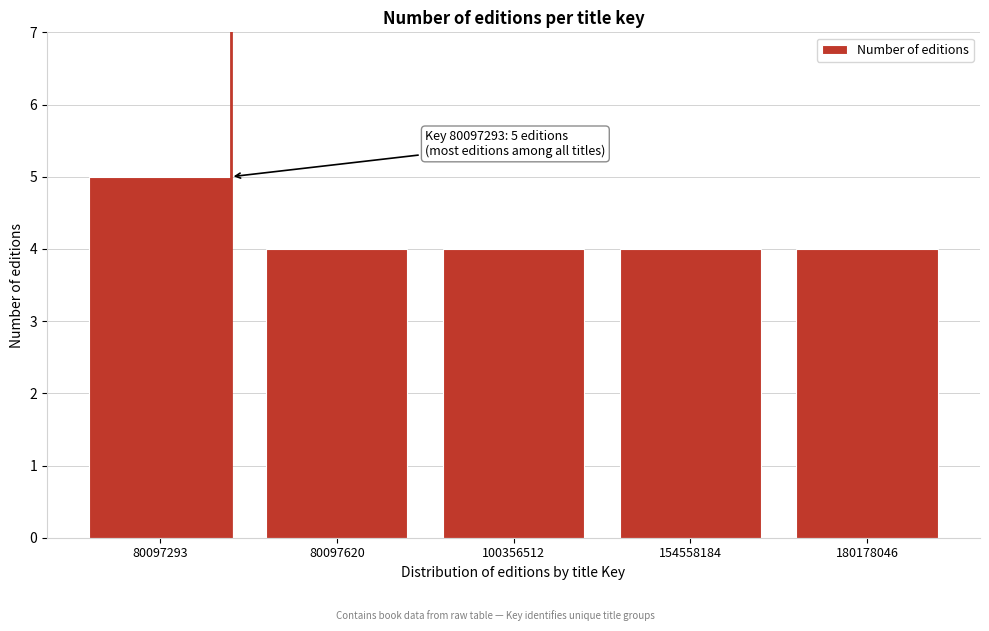

Reading left to right, extract all data points from this chart.

80097293=5	80097620=4	100356512=4	154558184=4	180178046=4